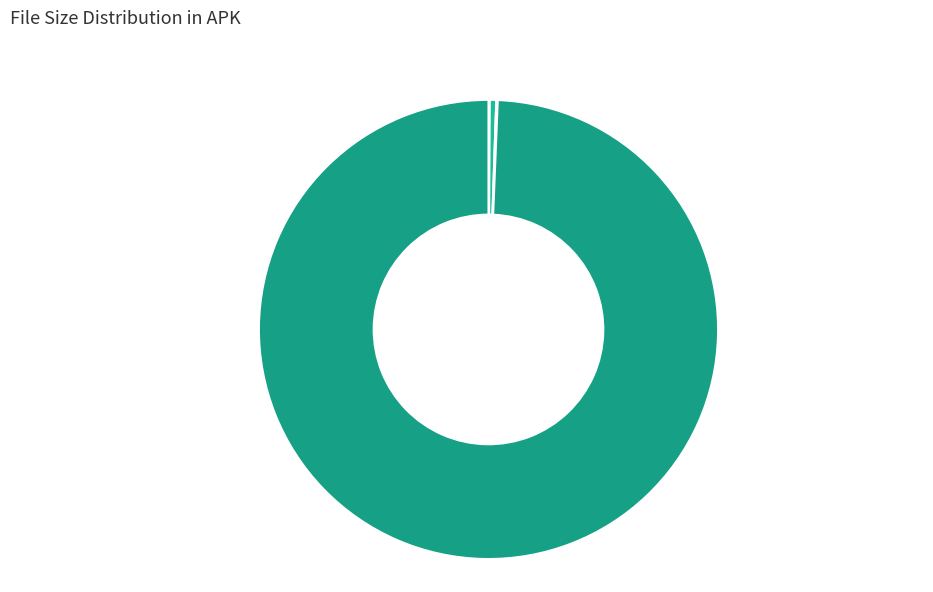

Which slice is the largest?

GoogleExtServices.apk